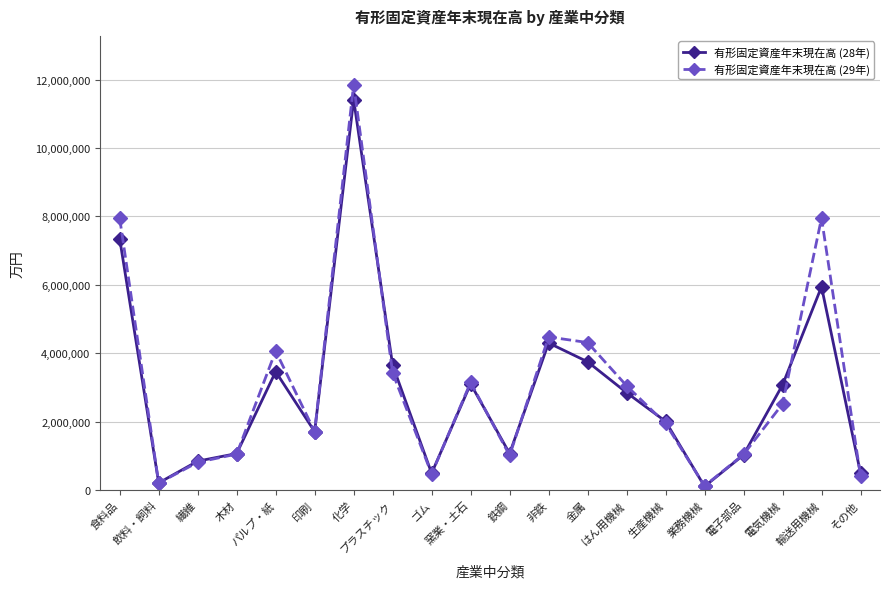

What position from the right is 電子部品?

4